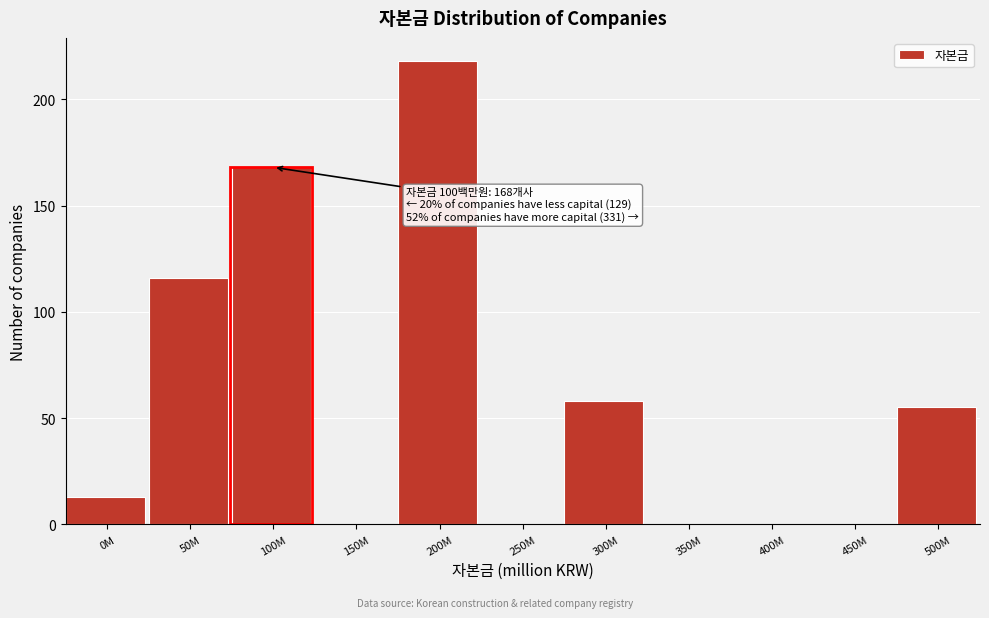

Reading left to right, what are all the values shown in this chart?

0M=13	50M=116	100M=168	150M=0	200M=218	250M=0	300M=58	350M=0	400M=0	450M=0	500M=55